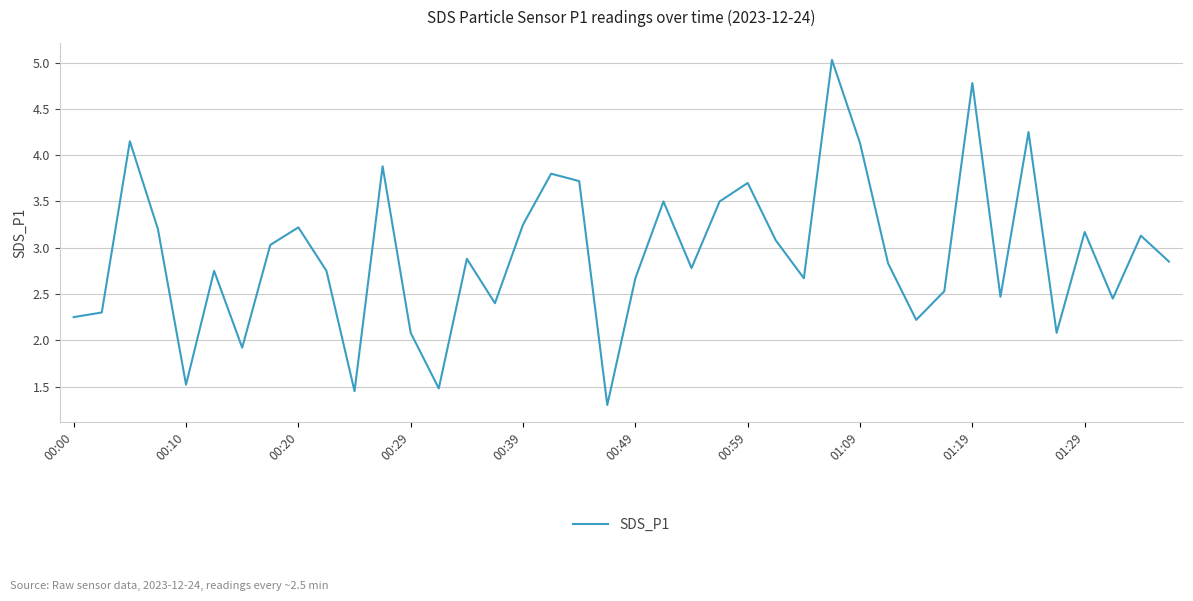

What is the smallest value displayed?

1.3